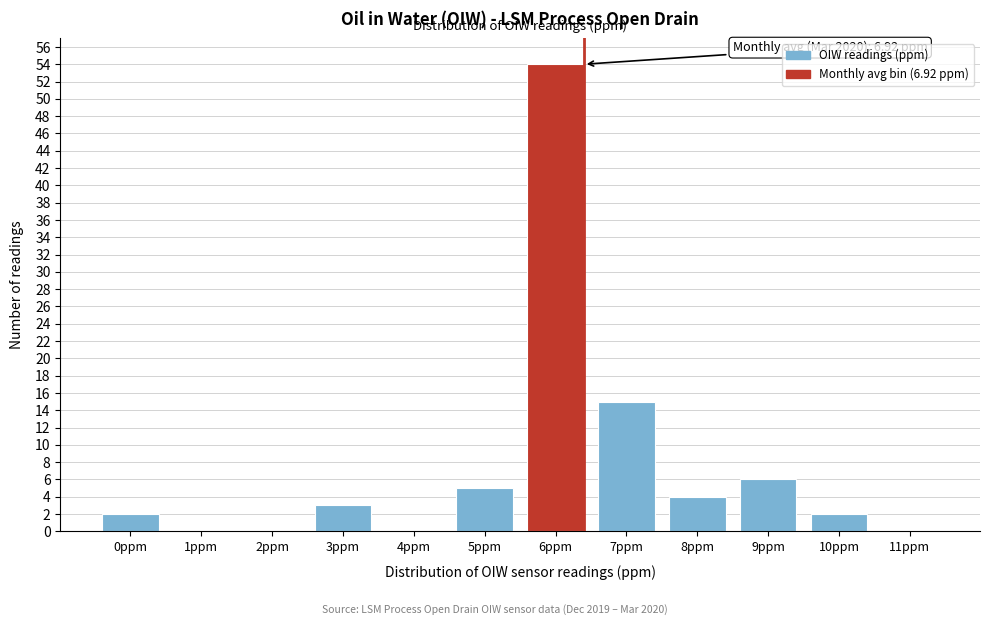

Reading right to left, extract all data points from this chart.

11ppm=0	10ppm=2	9ppm=6	8ppm=4	7ppm=15	6ppm=54	5ppm=5	4ppm=0	3ppm=3	2ppm=0	1ppm=0	0ppm=2